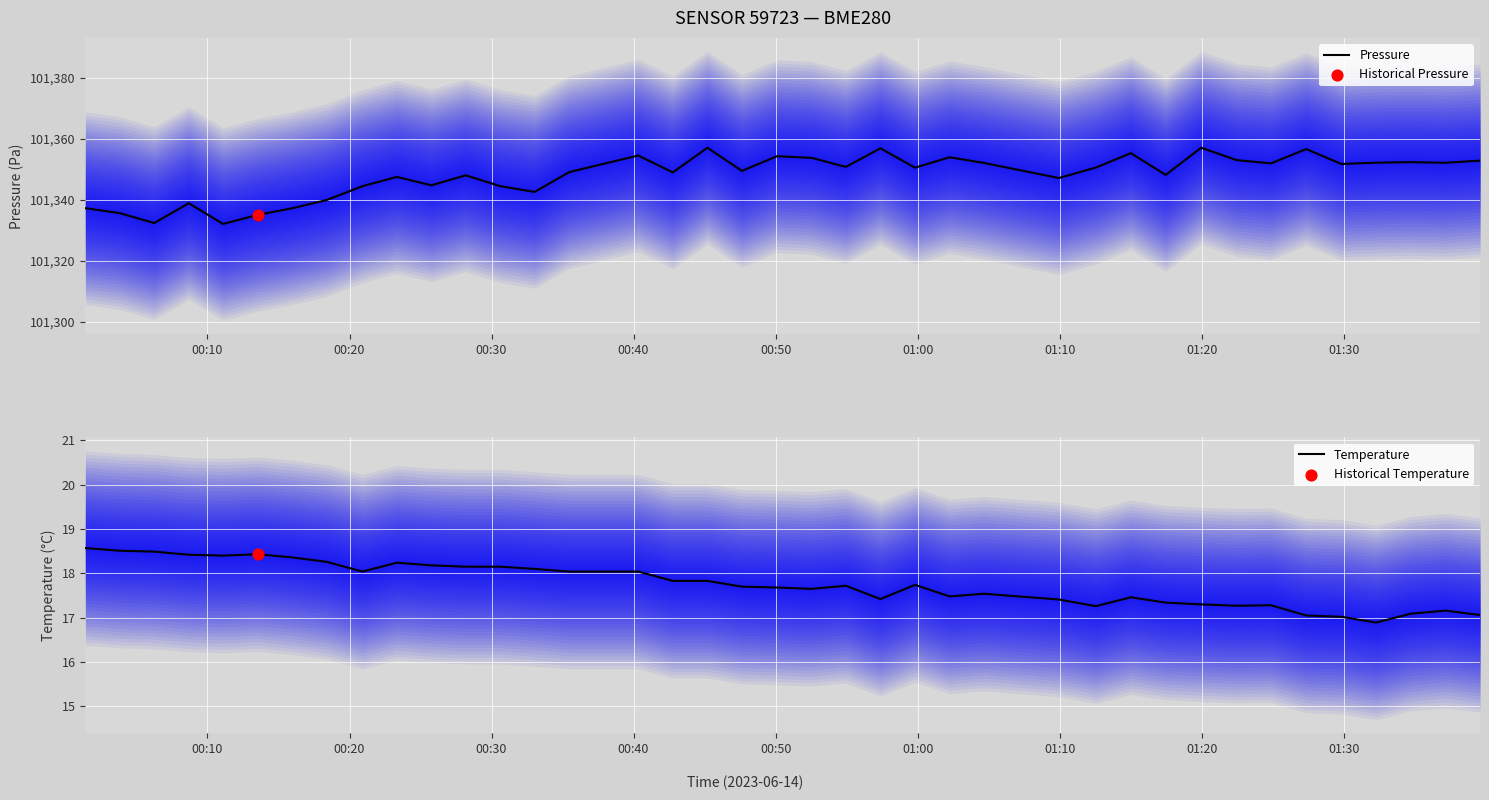

Which series has the largest total across all categories?

Pressure